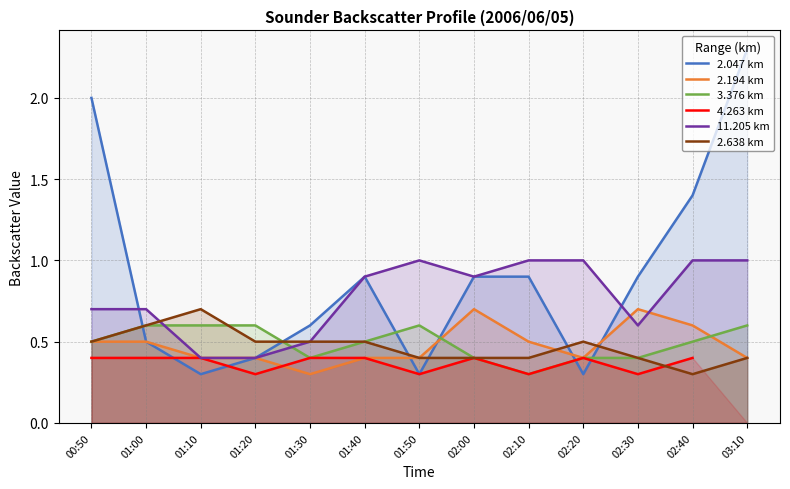

Rank the categories by 11.205 km value from highest to lowest.

01:50, 02:10, 02:20, 02:40, 03:10, 01:40, 02:00, 00:50, 01:00, 02:30, 01:30, 01:10, 01:20